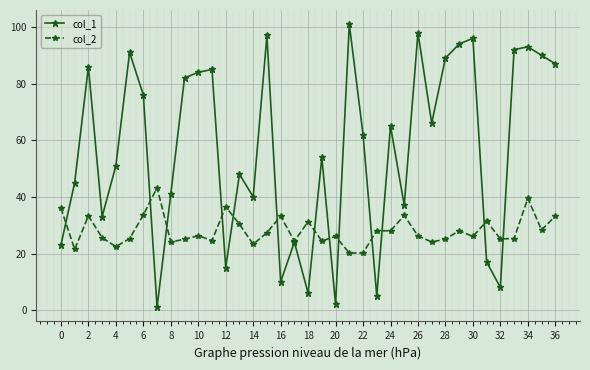

True or false: col_2 has more than 2 interior local peaks.

True